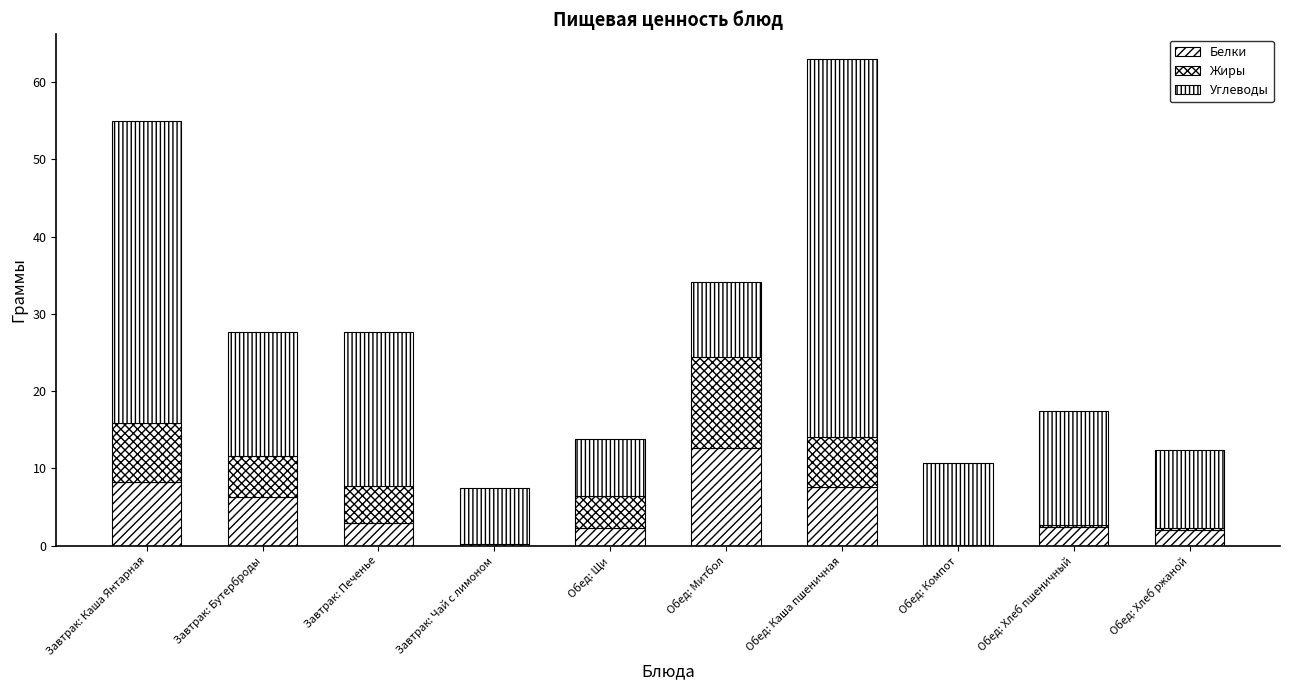

Are the bars horizontal?

No